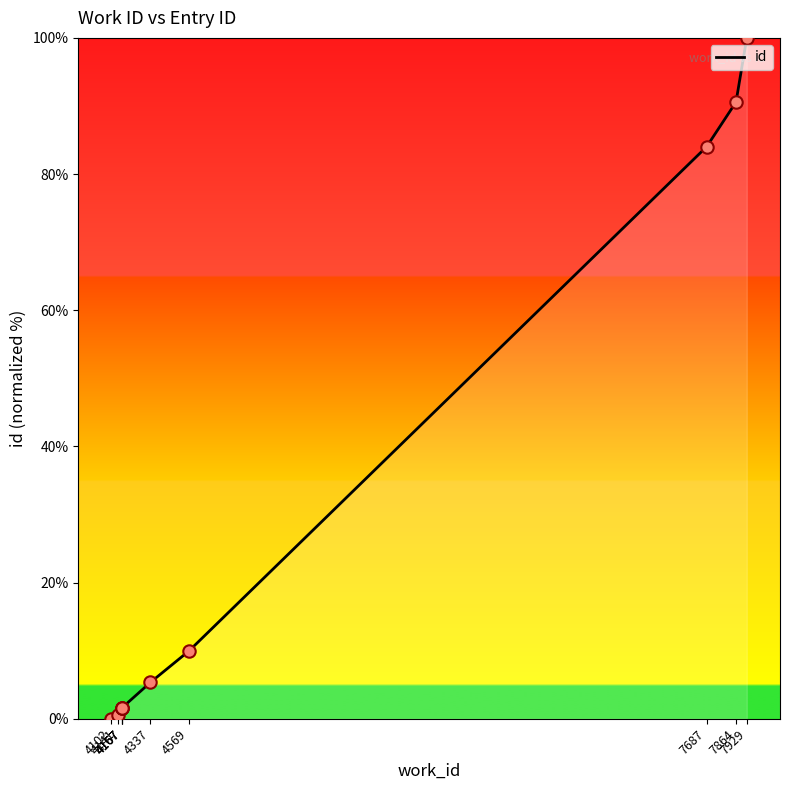

Between 4167 and 7687, which is larger?

7687